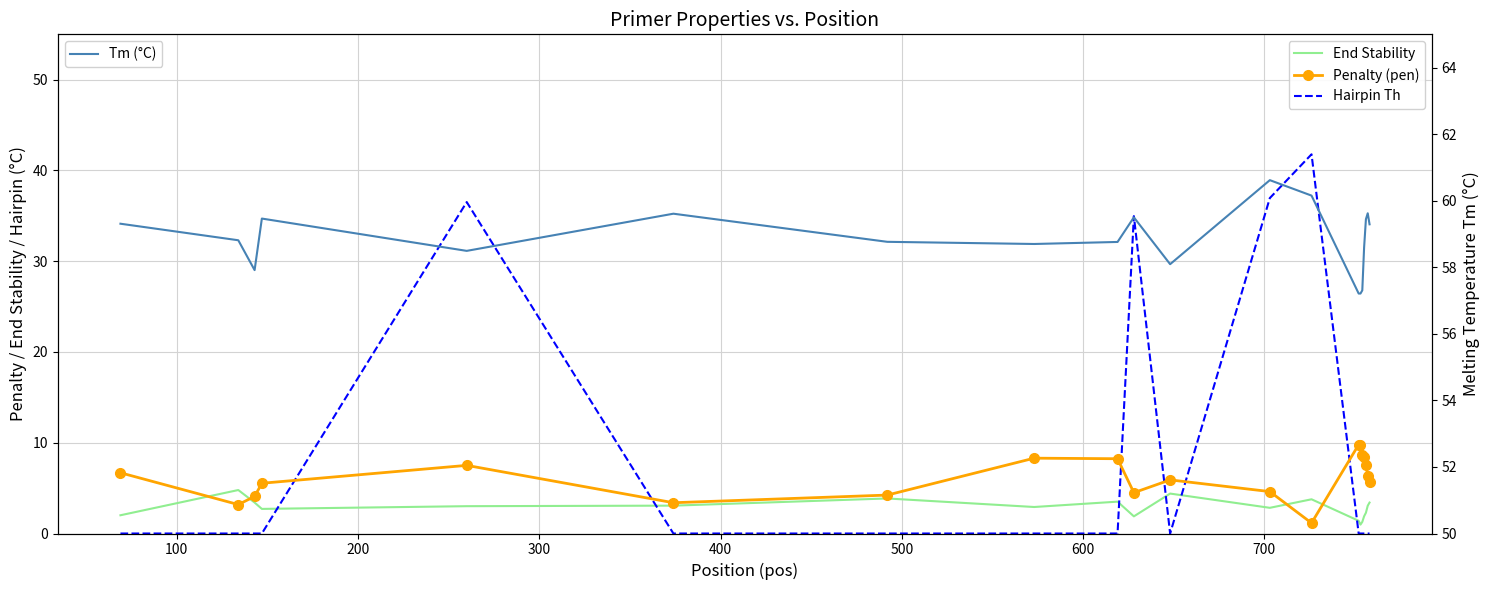

What is the highest value of the Tm (°C) series?

60.6